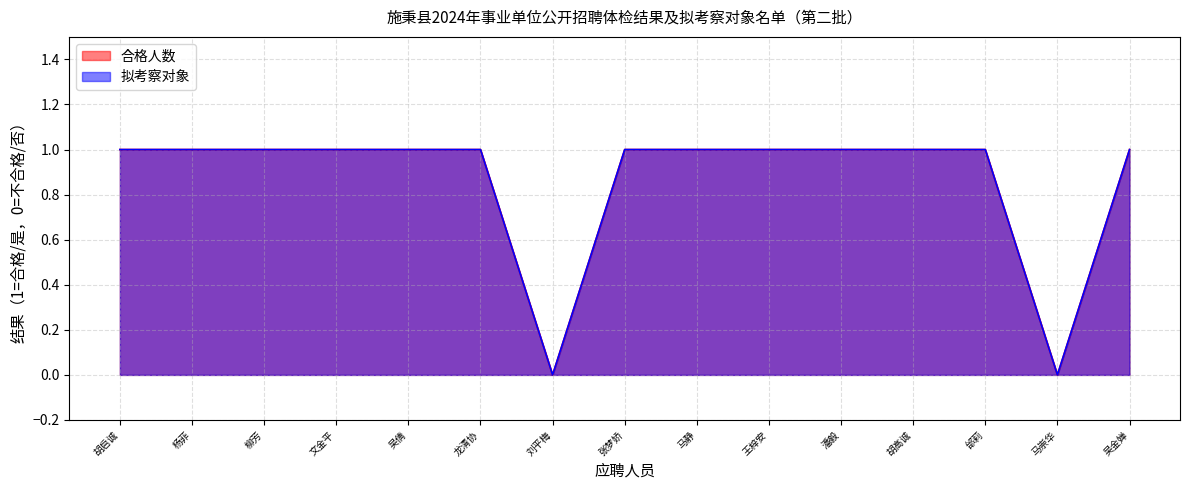

Which series has the largest total across all categories?

合格人数